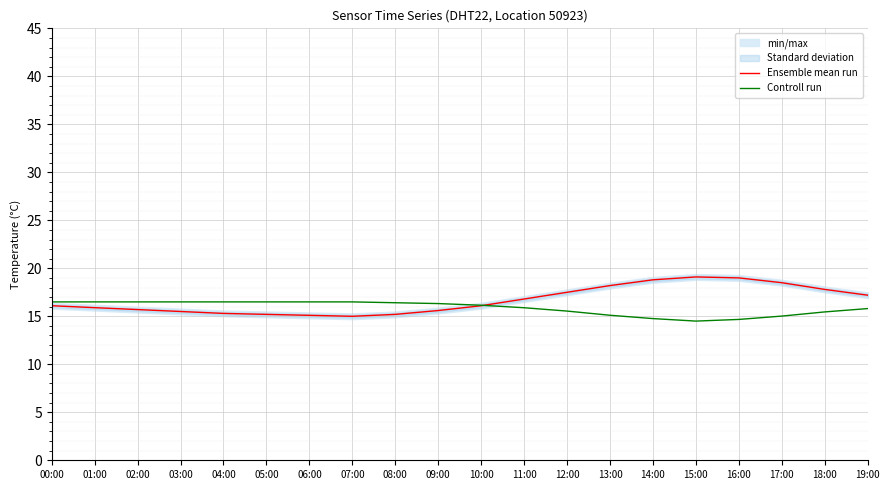

True or false: Ensemble mean run has a value of 24.0 at 04:00.

False